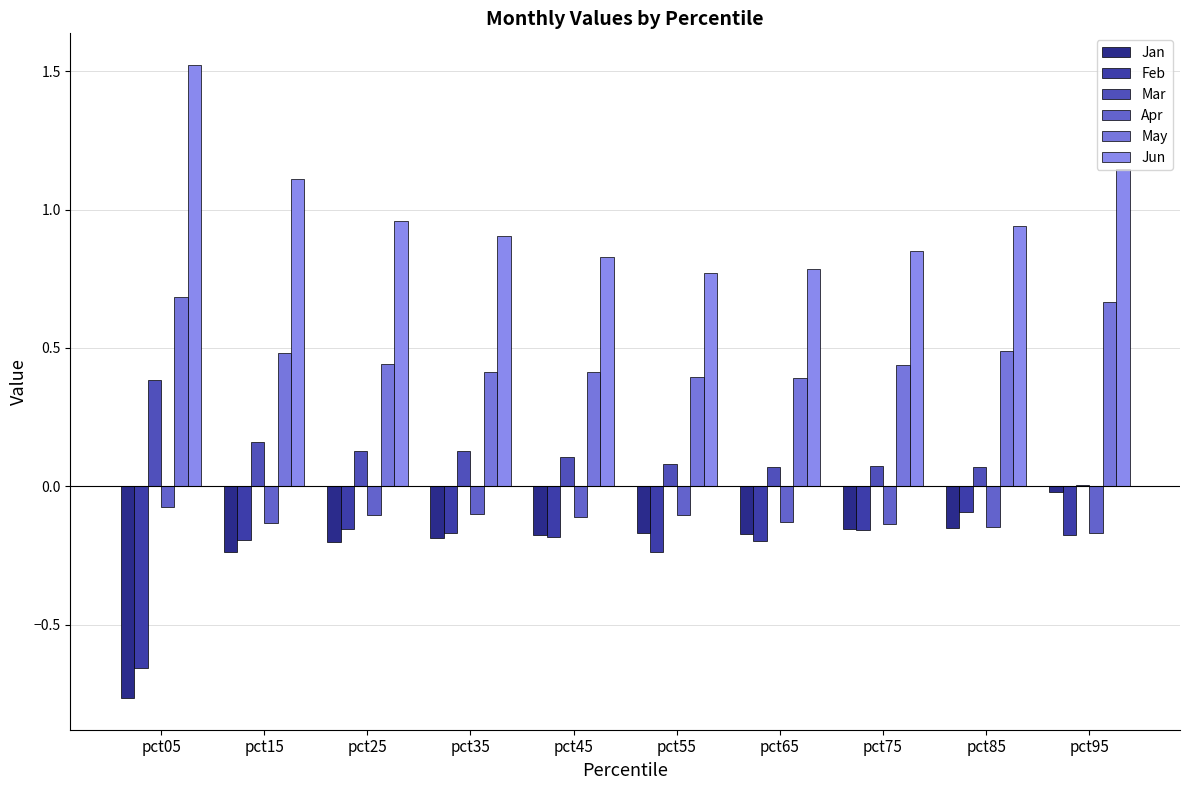

What value does the Jun series have at pct15?

1.1